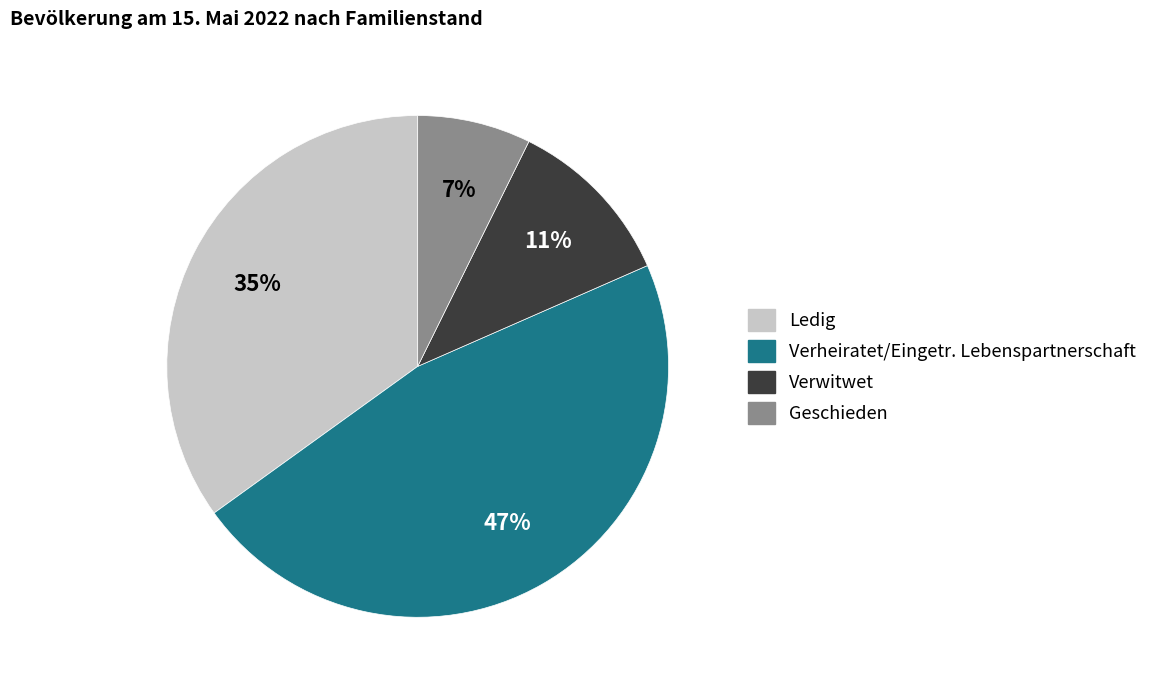

Rank the categories by value from highest to lowest.

Verheiratet/Eingetr. Lebenspartnerschaft, Ledig, Verwitwet, Geschieden